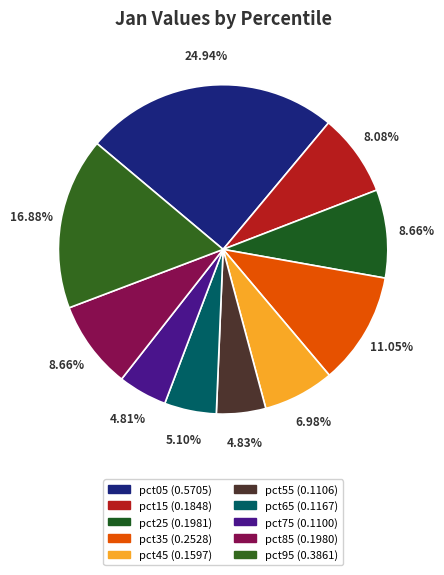

What percentage is the pct25 slice, to the nearest percent?

9%